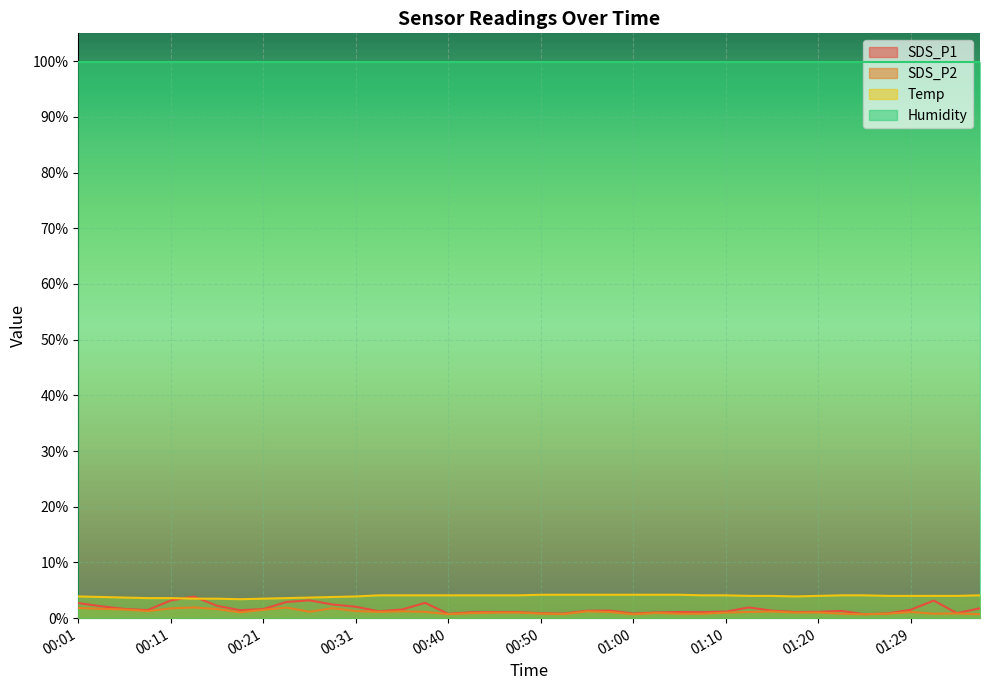

What is the minimum value shown in the chart?

0.7